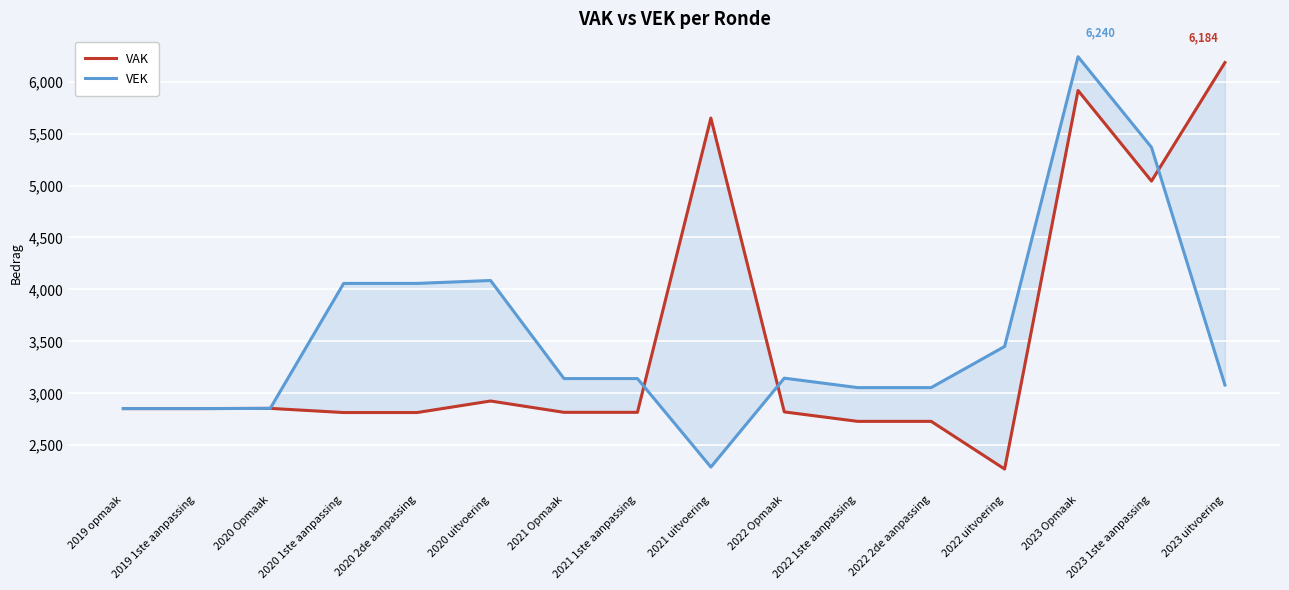

The value of VEK at 2023 1ste aanpassing is 9653. True or false?

False